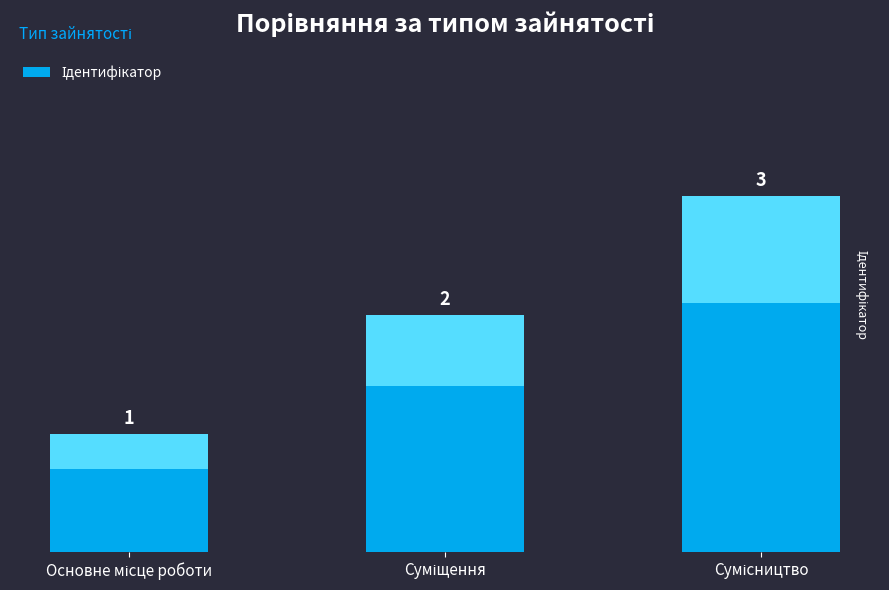

Is it true that the value at Сумісництво is 3?

True